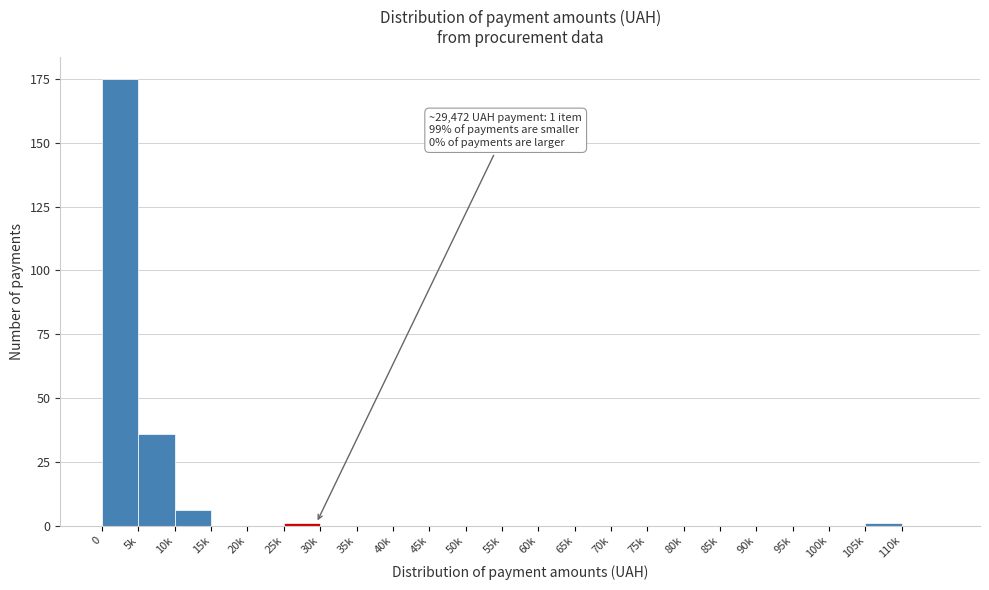

Reading left to right, transcribe all the data shown in this chart.

0=175	5k=36	10k=6	15k=0	20k=0	25k=1	30k=0	35k=0	40k=0	45k=0	50k=0	55k=0	60k=0	65k=0	70k=0	75k=0	80k=0	85k=0	90k=0	95k=0	100k=0	105k=1	110k=0